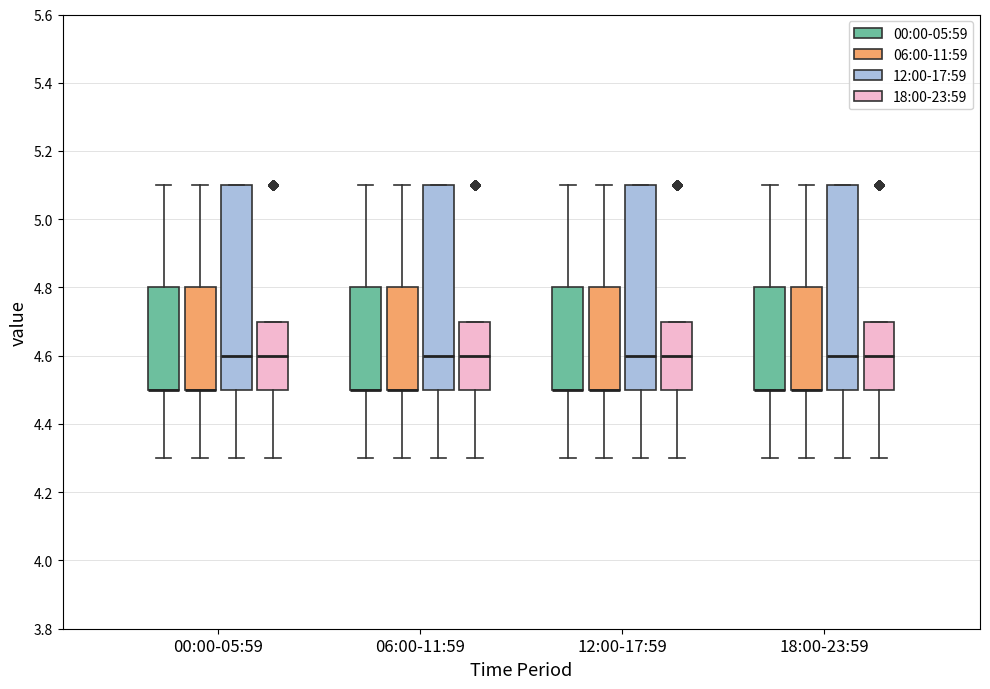

Reading left to right, transcribe this box plot: for each box, give where its median line is, the range the box spans, and where its two whiskers end, as read against the y-axis. The values are not printed on the chart, so give them approximately, as read against the axis.

00:00-05:59 (00:00-05:59): median 4.5 (drawn on the box's lower edge), box 4.5 to 4.8, whiskers 4.3 to 5.1
00:00-05:59 (06:00-11:59): median 4.5 (drawn on the box's lower edge), box 4.5 to 4.8, whiskers 4.3 to 5.1
00:00-05:59 (12:00-17:59): median 4.6, box 4.5 to 5.1, whiskers 4.3 to 5.1
00:00-05:59 (18:00-23:59): median 4.6, box 4.5 to 4.7, whiskers 4.3 to 4.7
06:00-11:59 (00:00-05:59): median 4.5 (drawn on the box's lower edge), box 4.5 to 4.8, whiskers 4.3 to 5.1
06:00-11:59 (06:00-11:59): median 4.5 (drawn on the box's lower edge), box 4.5 to 4.8, whiskers 4.3 to 5.1
06:00-11:59 (12:00-17:59): median 4.6, box 4.5 to 5.1, whiskers 4.3 to 5.1
06:00-11:59 (18:00-23:59): median 4.6, box 4.5 to 4.7, whiskers 4.3 to 4.7
12:00-17:59 (00:00-05:59): median 4.5 (drawn on the box's lower edge), box 4.5 to 4.8, whiskers 4.3 to 5.1
12:00-17:59 (06:00-11:59): median 4.5 (drawn on the box's lower edge), box 4.5 to 4.8, whiskers 4.3 to 5.1
12:00-17:59 (12:00-17:59): median 4.6, box 4.5 to 5.1, whiskers 4.3 to 5.1
12:00-17:59 (18:00-23:59): median 4.6, box 4.5 to 4.7, whiskers 4.3 to 4.7
18:00-23:59 (00:00-05:59): median 4.5 (drawn on the box's lower edge), box 4.5 to 4.8, whiskers 4.3 to 5.1
18:00-23:59 (06:00-11:59): median 4.5 (drawn on the box's lower edge), box 4.5 to 4.8, whiskers 4.3 to 5.1
18:00-23:59 (12:00-17:59): median 4.6, box 4.5 to 5.1, whiskers 4.3 to 5.1
18:00-23:59 (18:00-23:59): median 4.6, box 4.5 to 4.7, whiskers 4.3 to 4.7